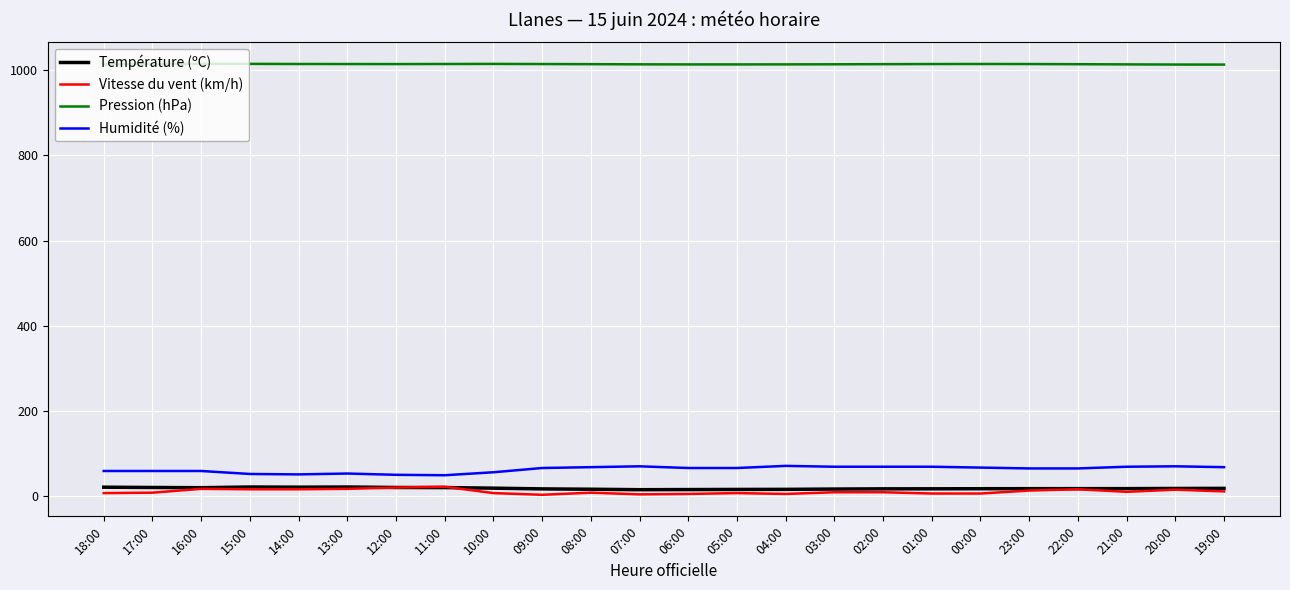

What is the total value across all series at 13:00?

1103.4